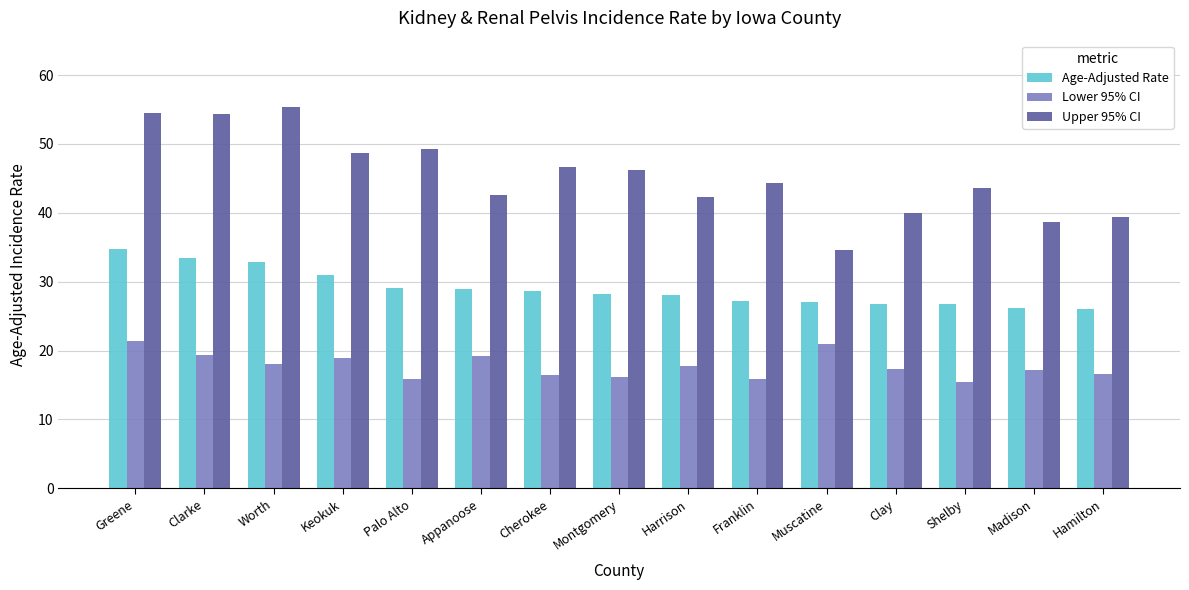

What is the approximate value of Age-Adjusted Rate at Cherokee?

28.7